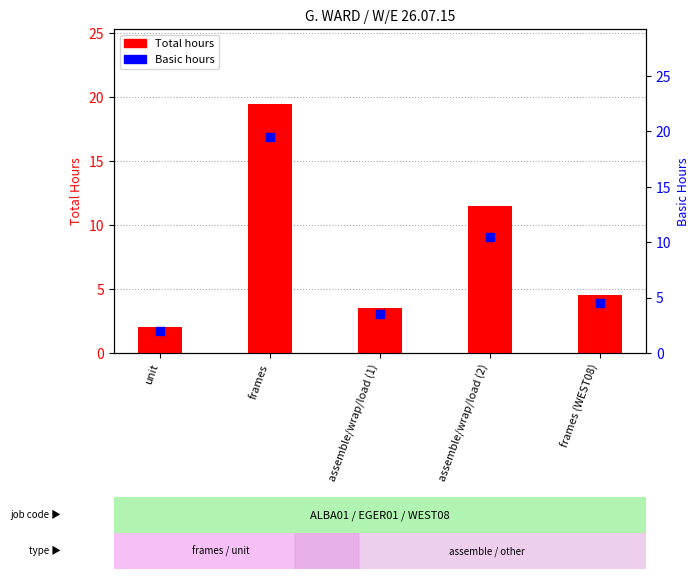

Which series has the largest total across all categories?

Total